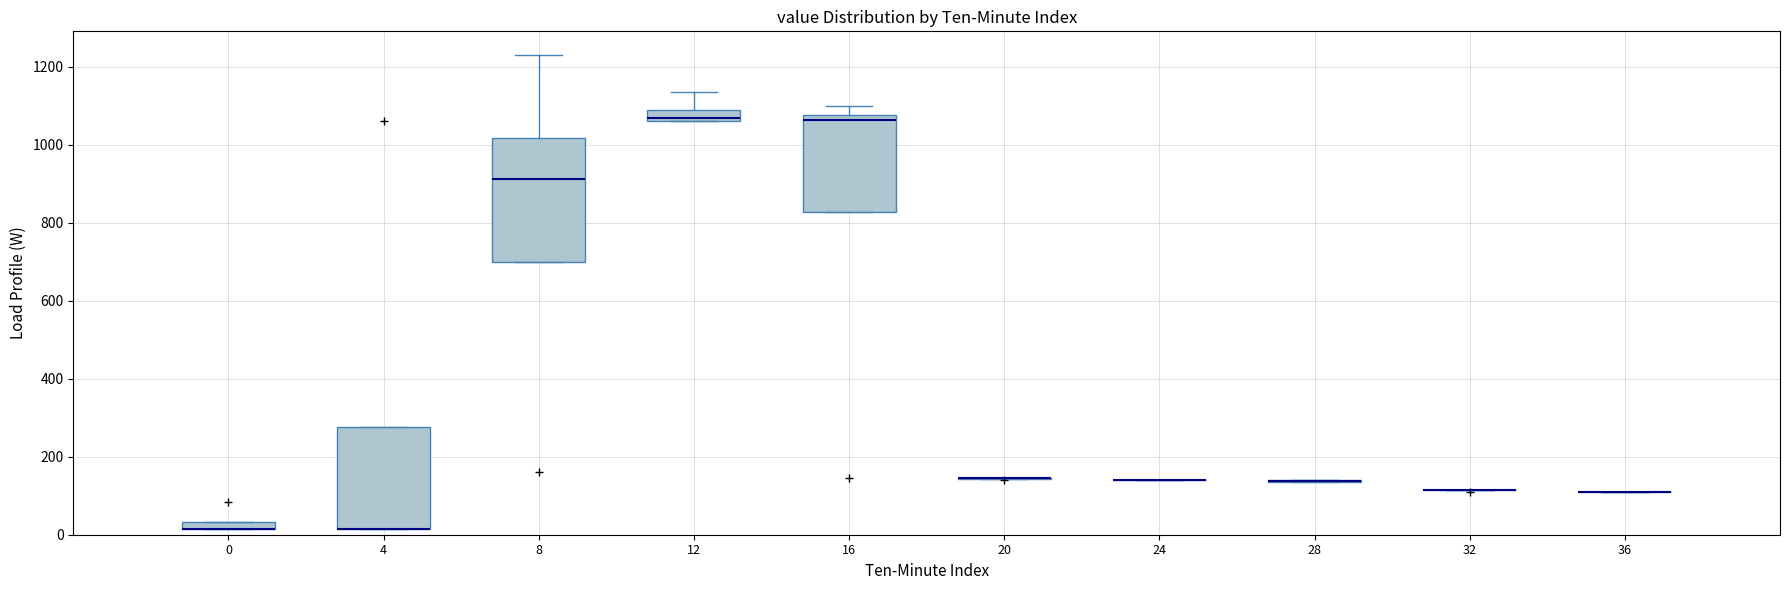

Where is the lower edge of the box at x = 0 on the y-axis? The values are not printed on the chart, so give them approximately, as read against the axis.

20